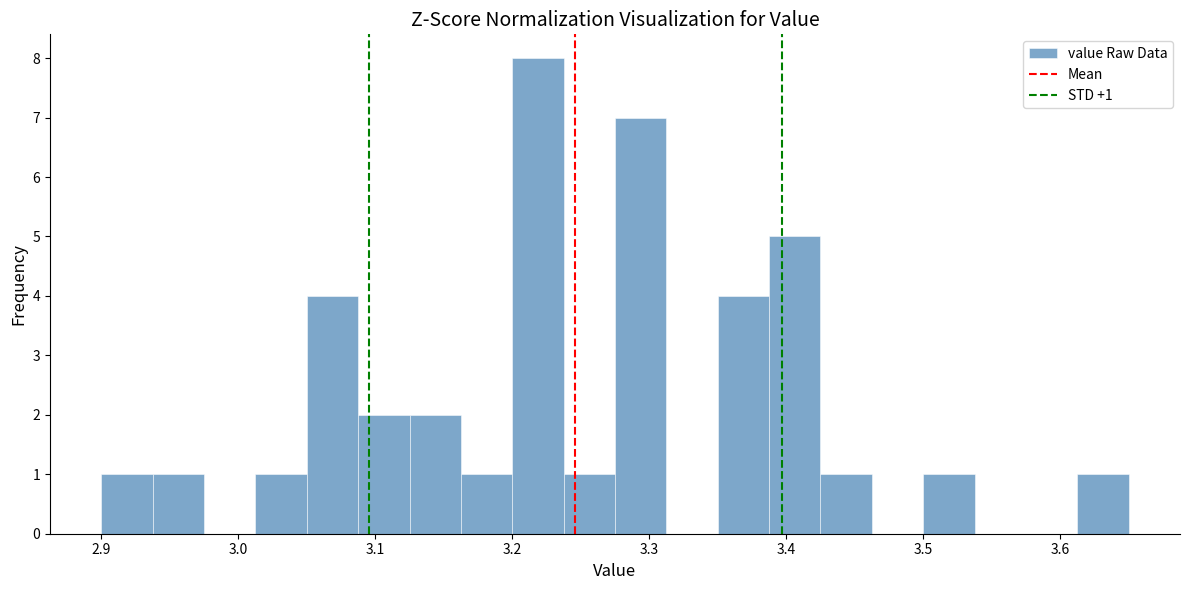

Read against the x-axis, roughly where is the centre of the tallest bar?

3.22